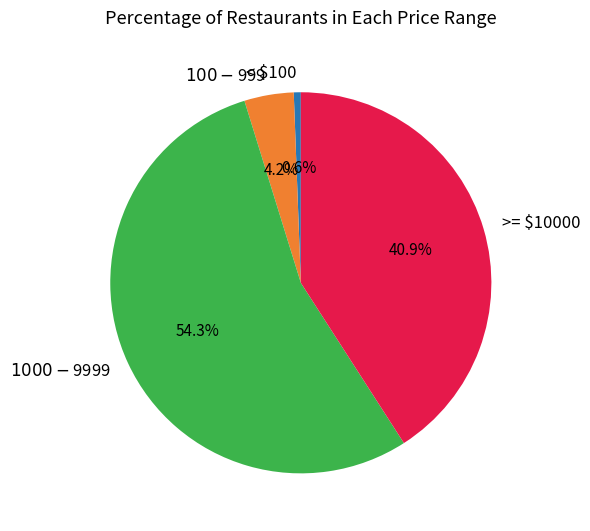

What is the smallest slice in the pie chart?

< $100